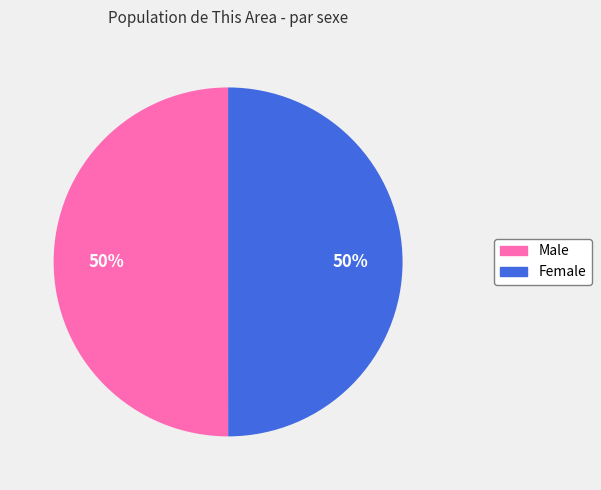

The Male slice represents 44% of the pie. True or false?

False